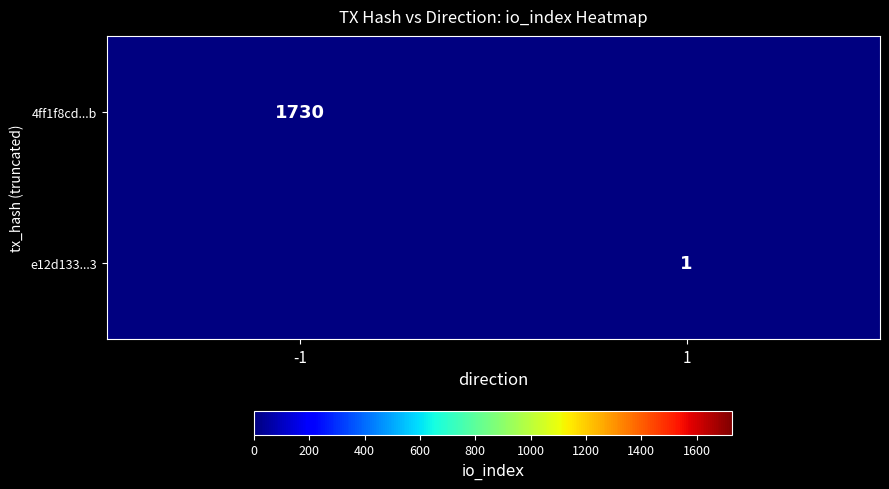

Is it true that 4ff1f8cd...b equals 2257 at -1?

False